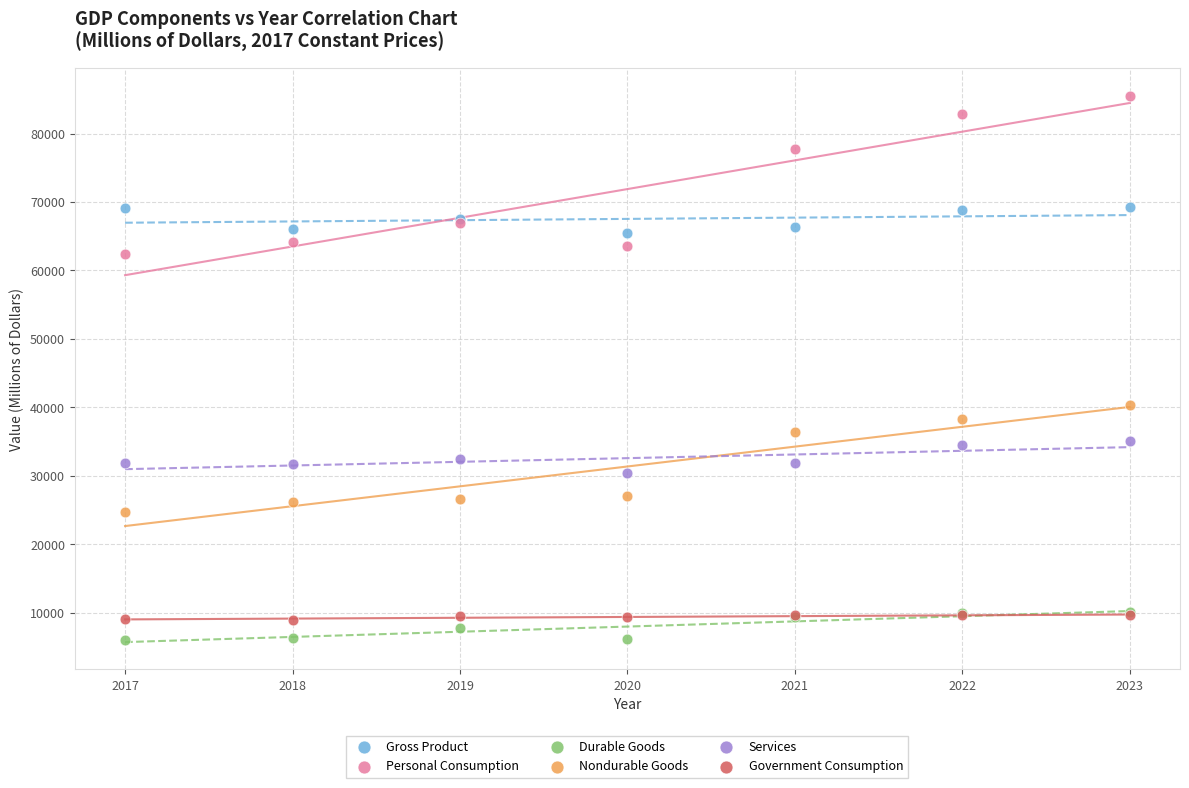

Across all series, what Y value is closest to 45741?

40308.9